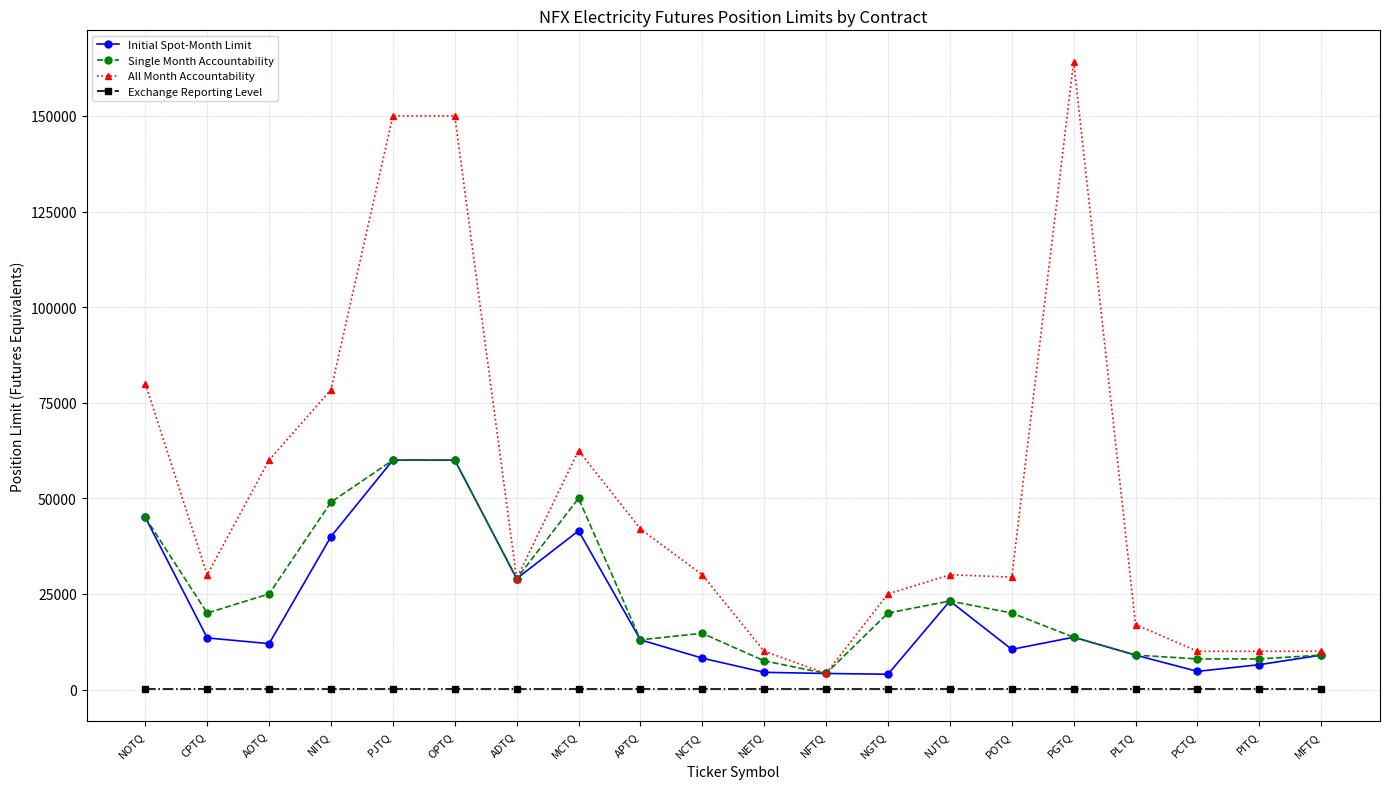

What position from the left is PGTQ?

16